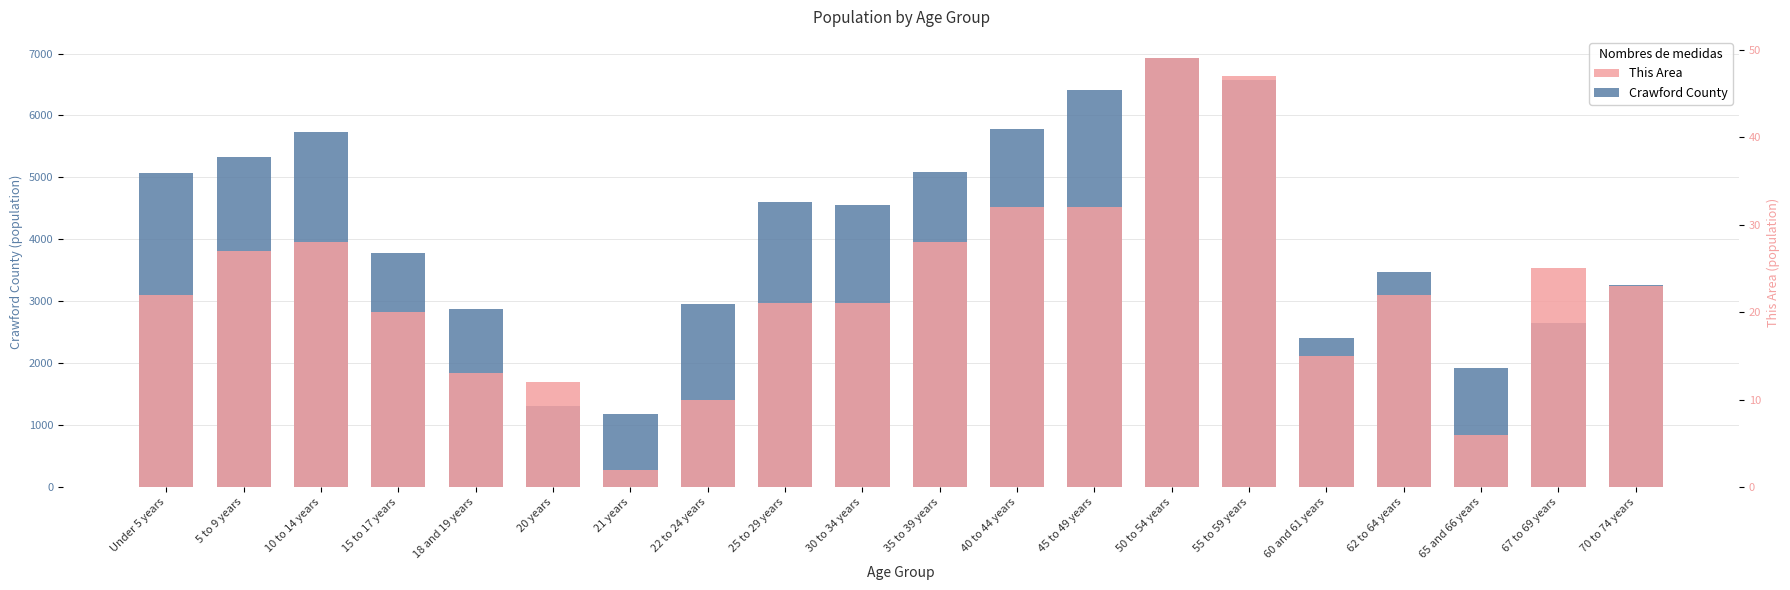

How many data points in This Area are above 22?

9